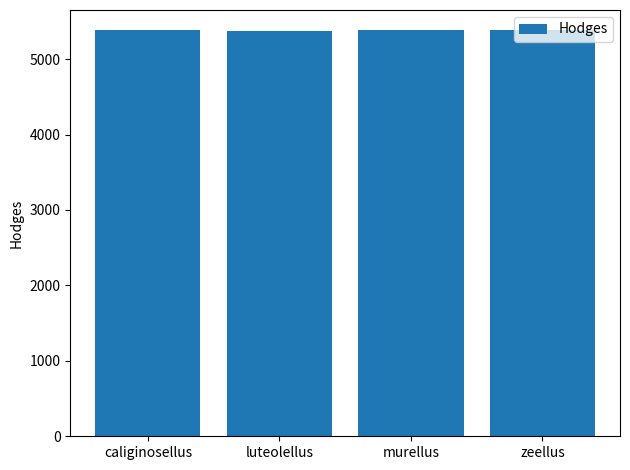

What is the difference between the maximum and minimum values?

3